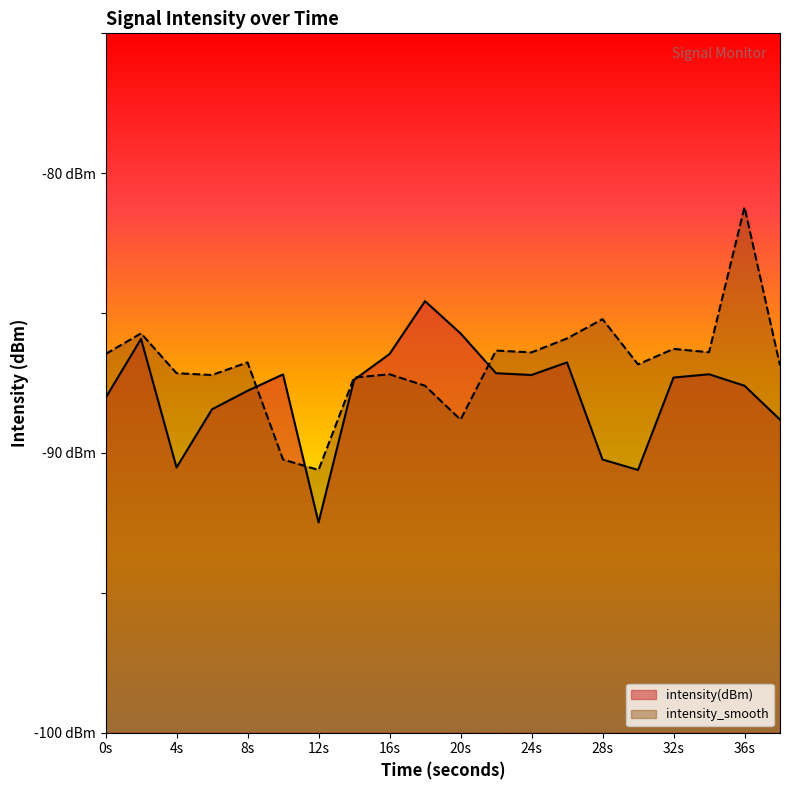

Which series ends up on top after the final intersection of intensity_smooth and intensity(dBm)?

intensity_smooth